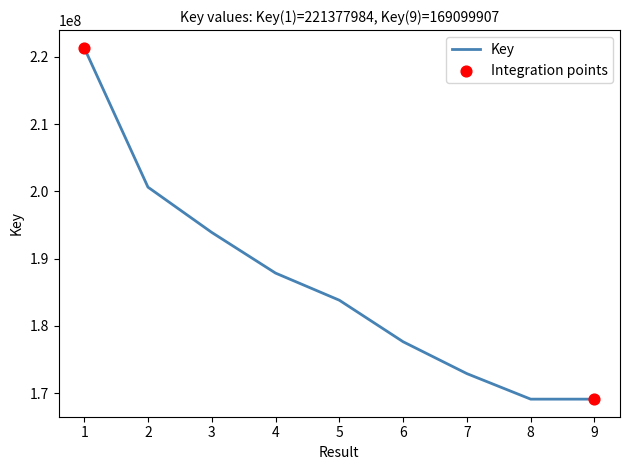

Between 7 and 6, which is larger?

6